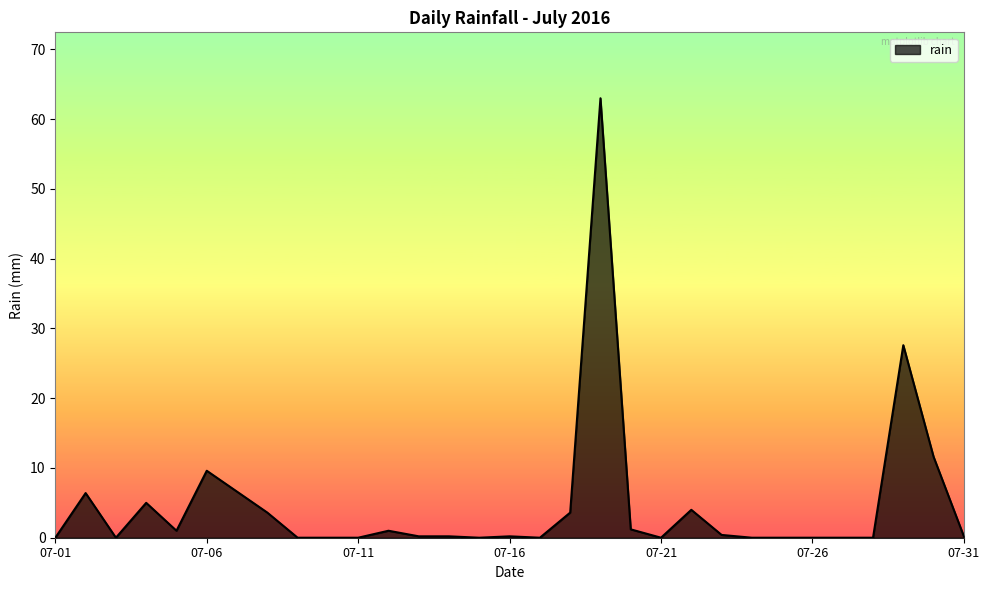

What is the greatest value displayed?

63.0